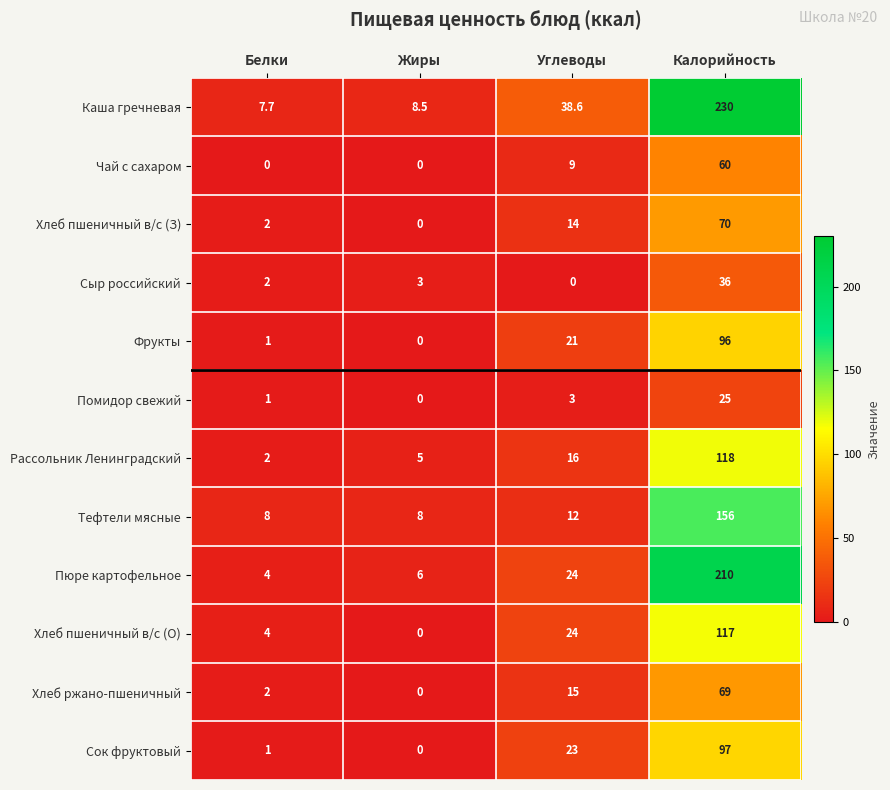

Is it true that Каша гречневая equals 7.7 at Белки?

True